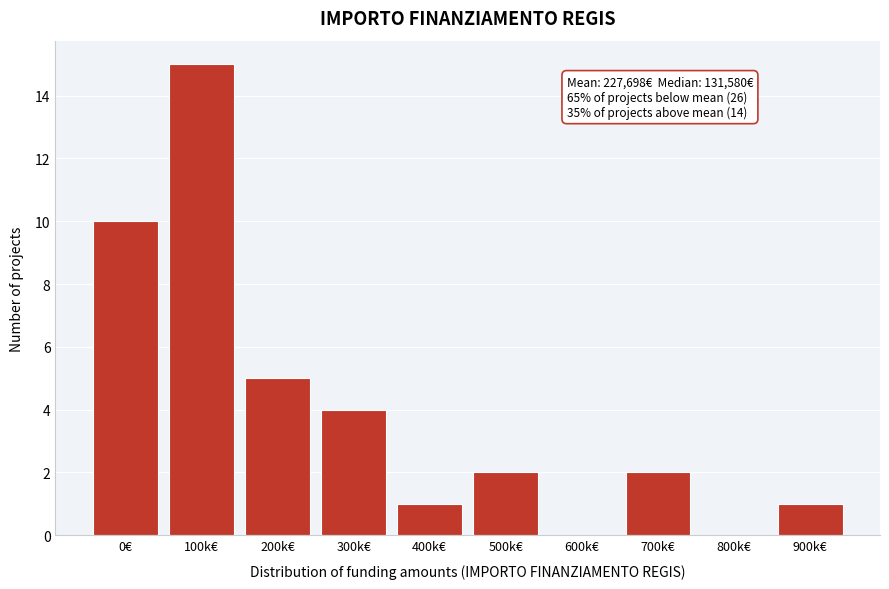

Reading right to left, extract all data points from this chart.

900k€=1	800k€=0	700k€=2	600k€=0	500k€=2	400k€=1	300k€=4	200k€=5	100k€=15	0€=10